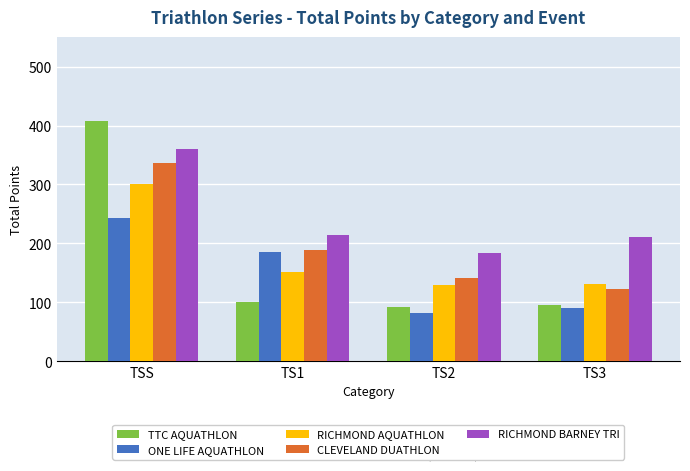

How many groups of bars are there?

4